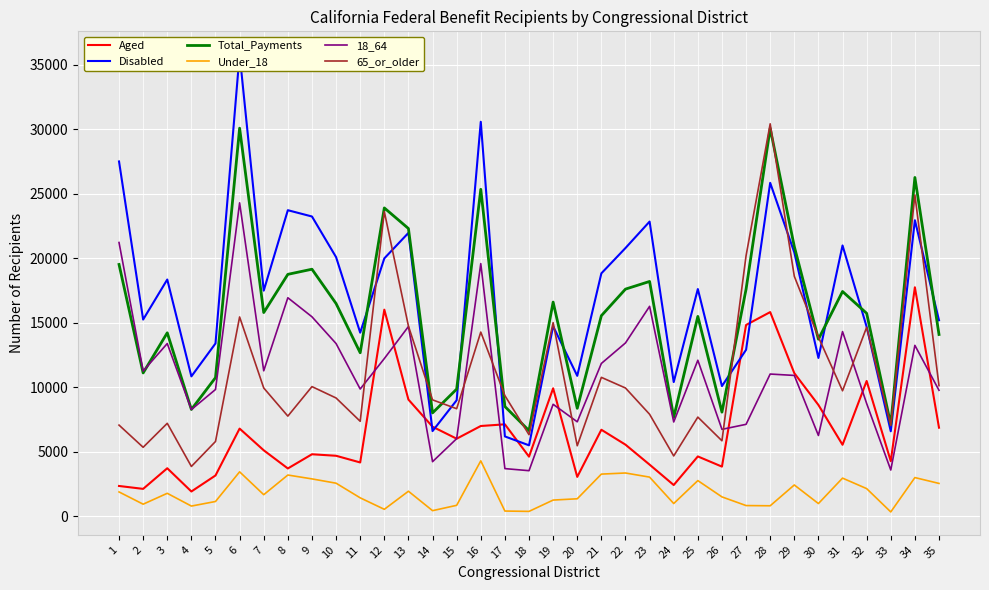

The Under_18 series shows 2194 at 19. True or false?

False